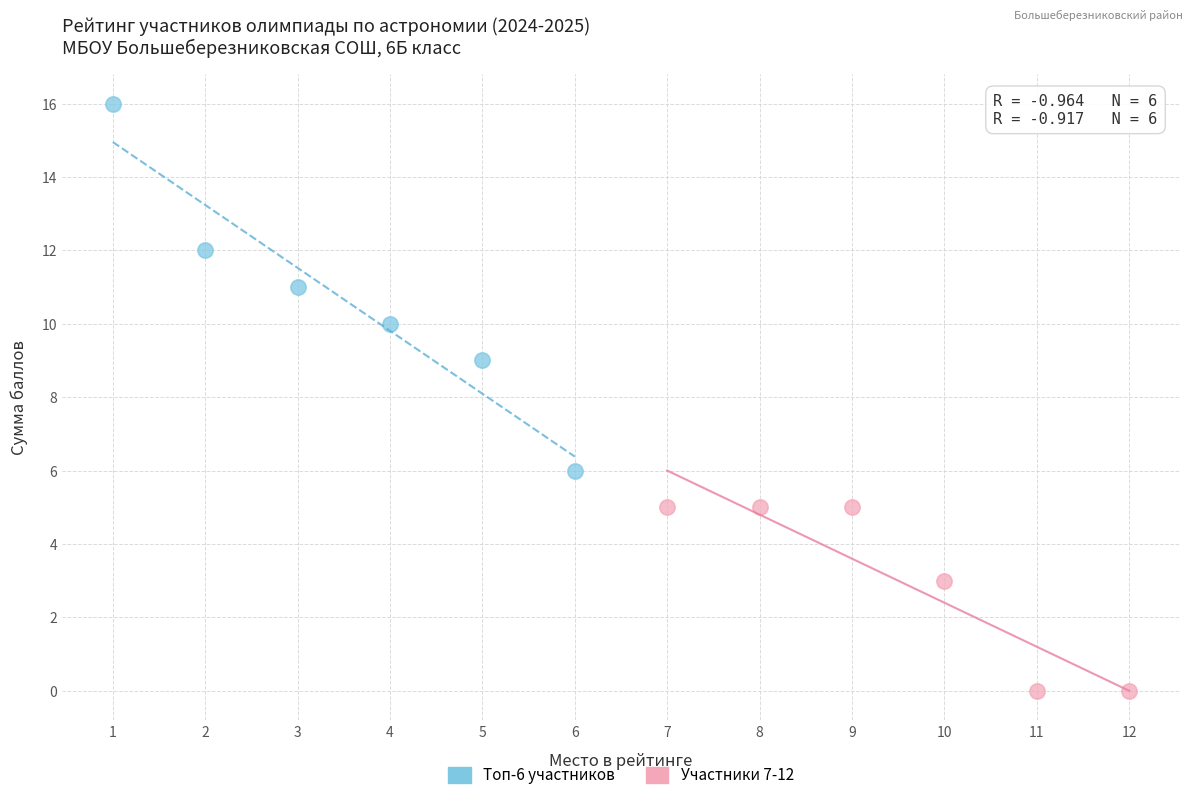

What are all the series names shown in the legend?

Топ-6 участников, Участники 7-12